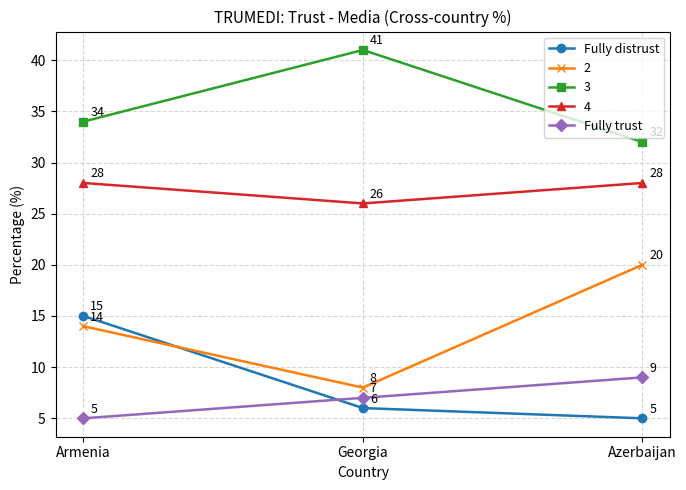

How many data points in Fully distrust are less than 6?

1